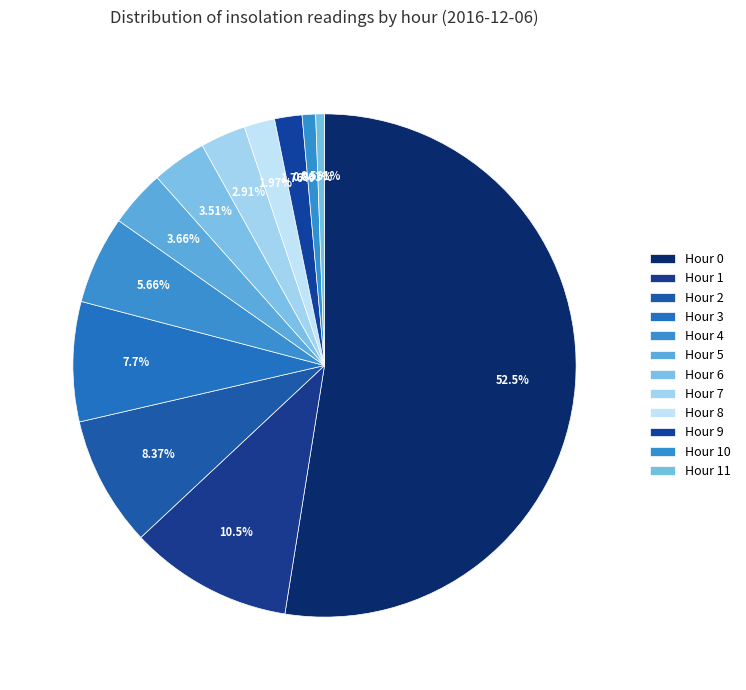

To the nearest percent, what percentage of the pie is Hour 11?

1%